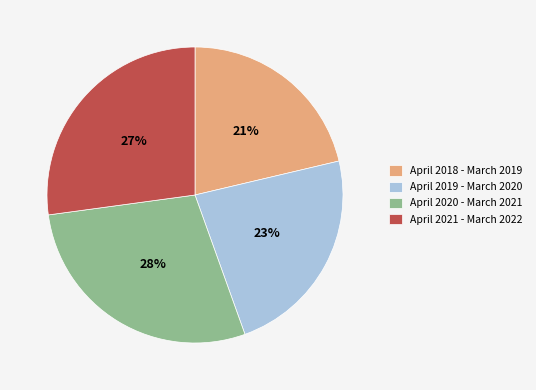

Is there any slice that represents more than half of the pie?

No